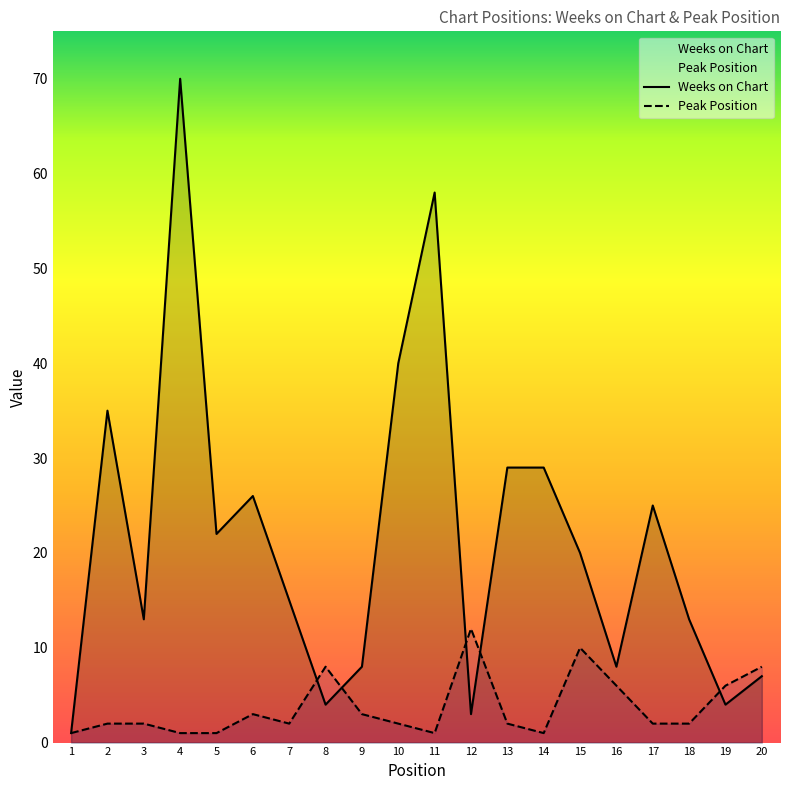

Which series has the largest total across all categories?

Weeks on Chart